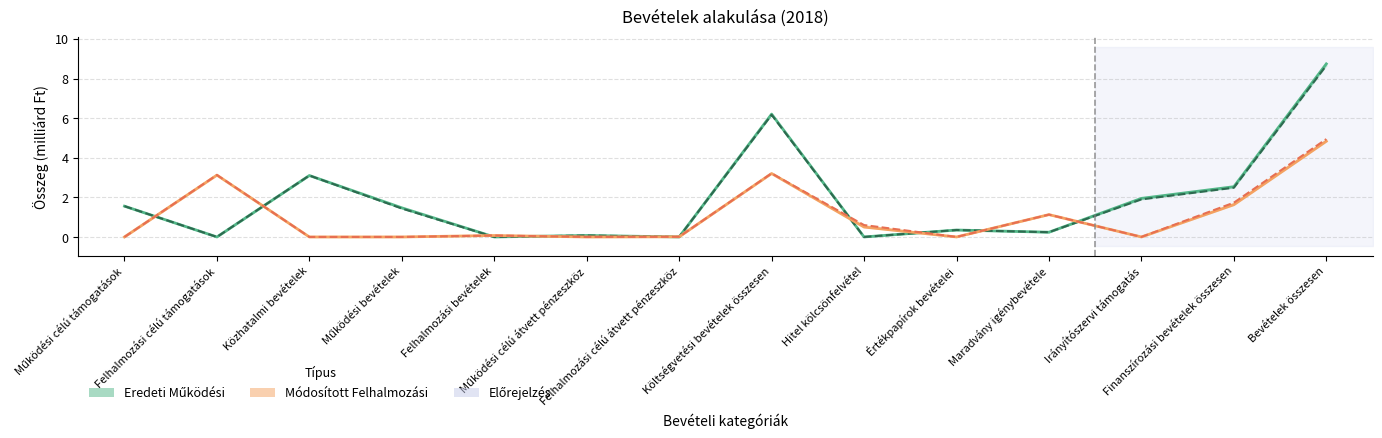

What is the label of the 10th point from the right?

Felhalmozási bevételek